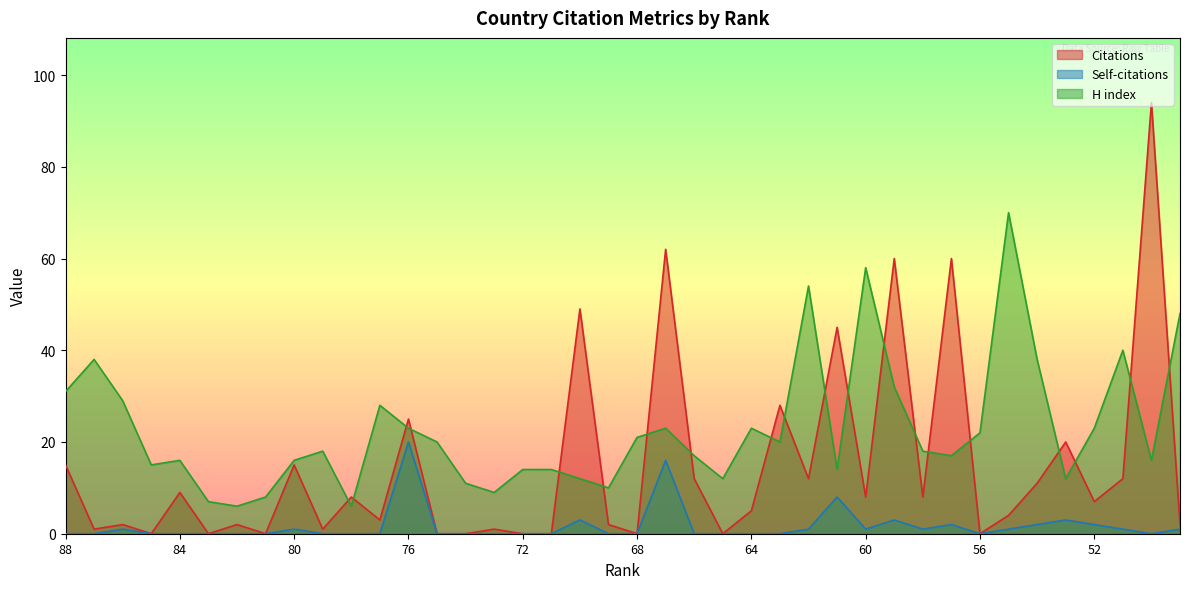

Reading left to right, transcribe all the data shown in this chart.

Citations: 15	1	2	0	9	0	2	0	15	1	8	3	25	0	0	1	0	0	49	2	0	62	12	0	5	28	12	45	8	60	8	60	0	4	11	20	7	12	94	2
Self-citations: 0	0	1	0	0	0	0	0	1	0	0	0	20	0	0	0	0	0	3	0	0	16	0	0	0	0	1	8	1	3	1	2	0	1	2	3	2	1	0	1
H index: 31	38	29	15	16	7	6	8	16	18	6	28	23	20	11	9	14	14	12	10	21	23	17	12	23	20	54	14	58	32	18	17	22	70	38	12	23	40	16	48